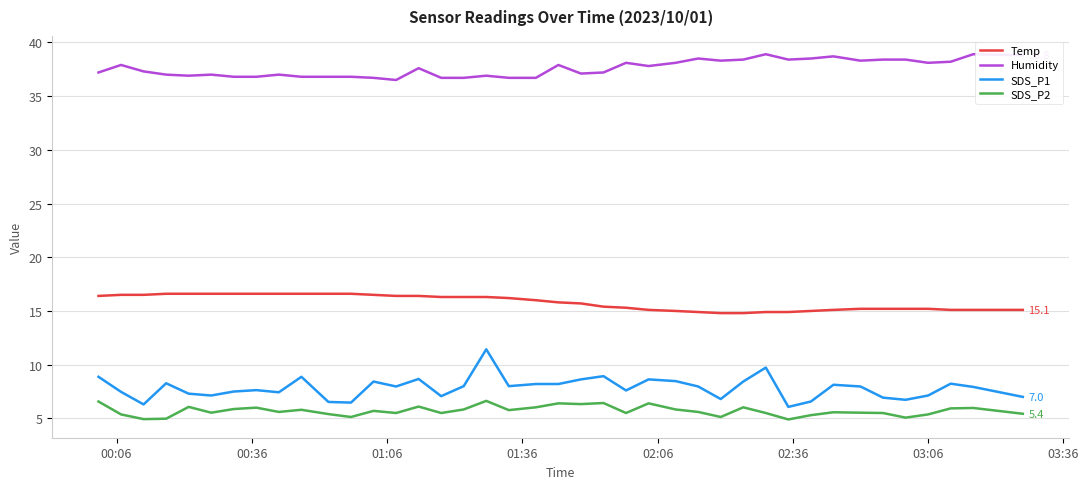

What is the sum of all Humidity values?

1503.8